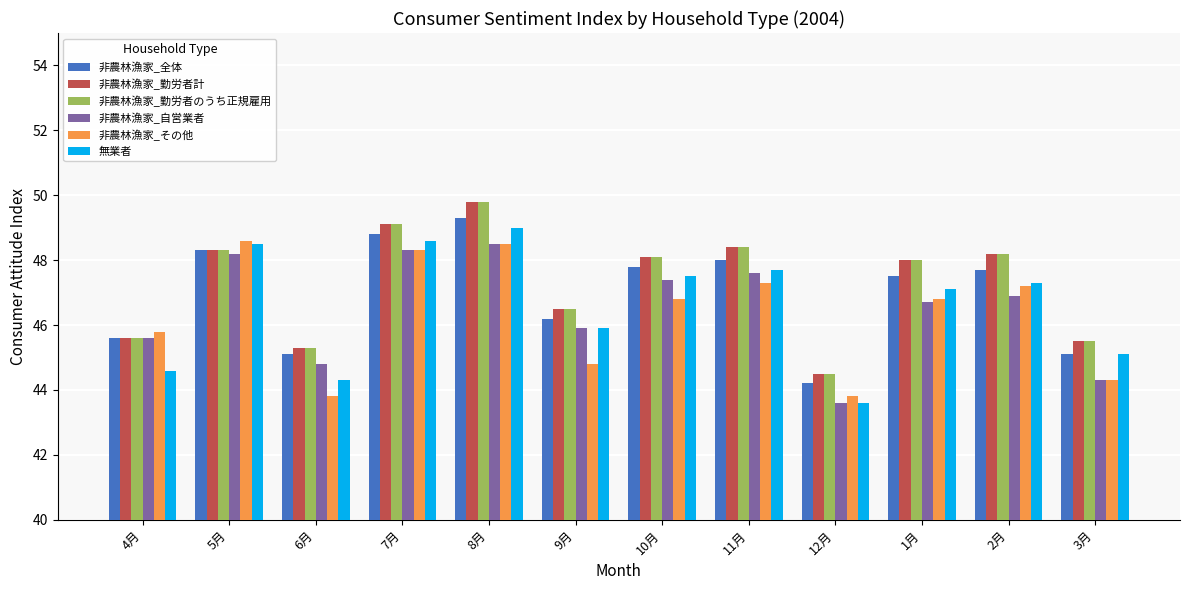

Which series has the widest spread of values?

無業者